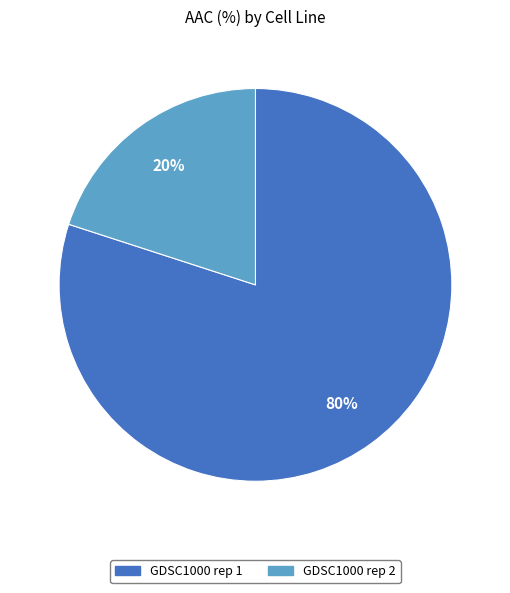

What is the smallest slice in the pie chart?

GDSC1000 rep 2